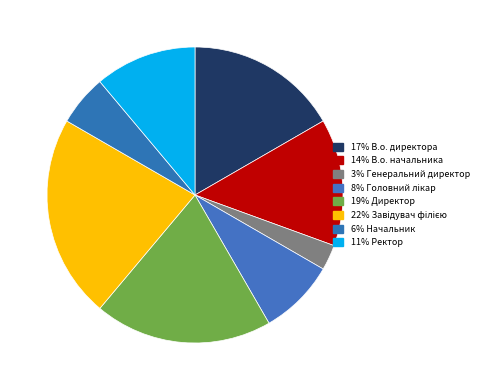

Does any single category account for the majority?

No